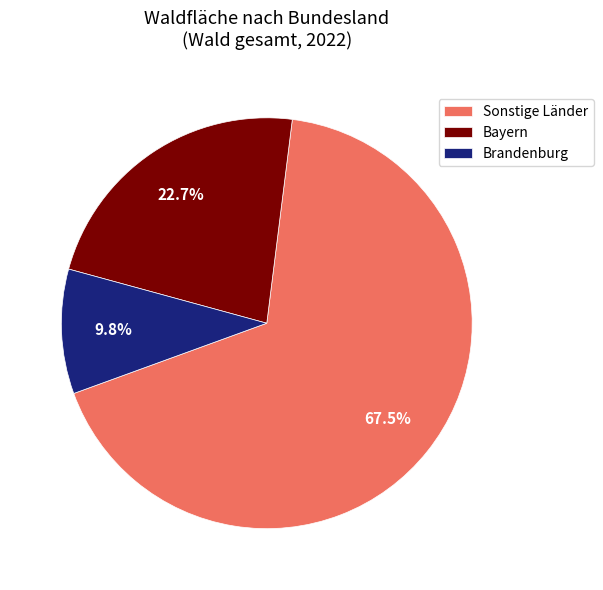

What is the majority slice?

Sonstige Länder